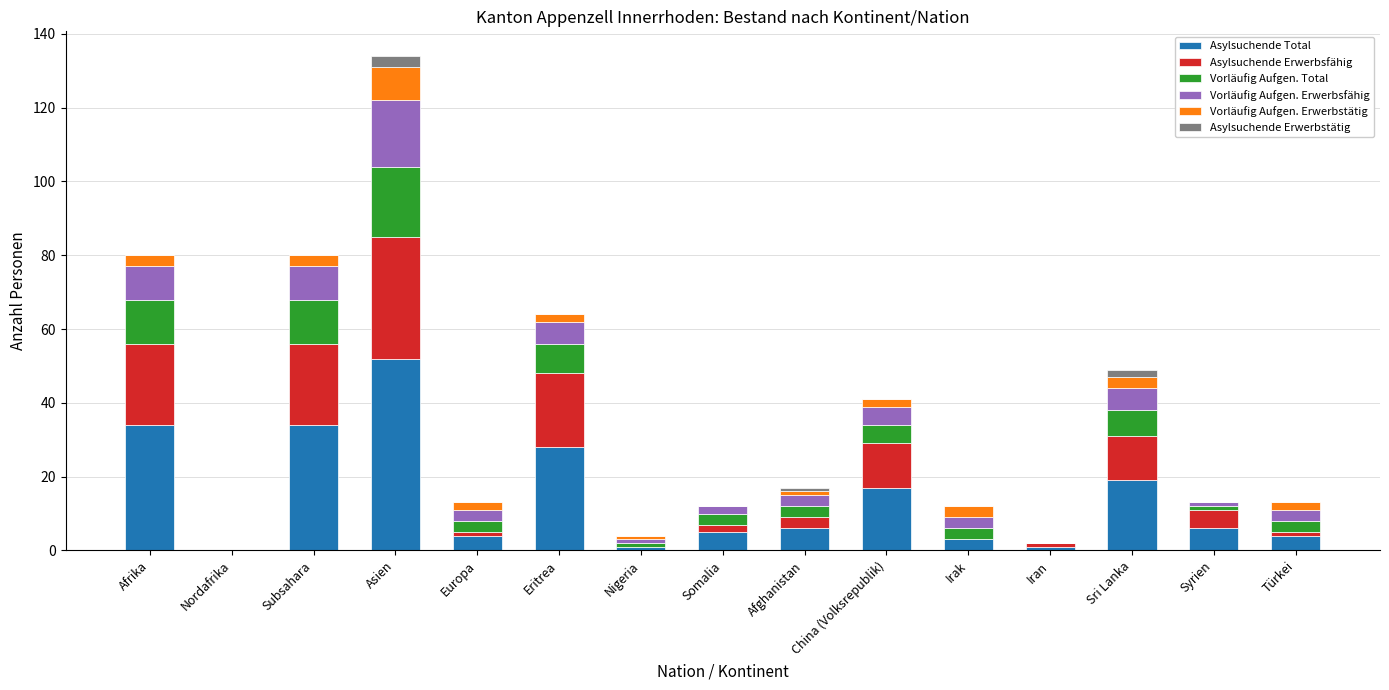

What is the maximum value for Asylsuchende Total?

52